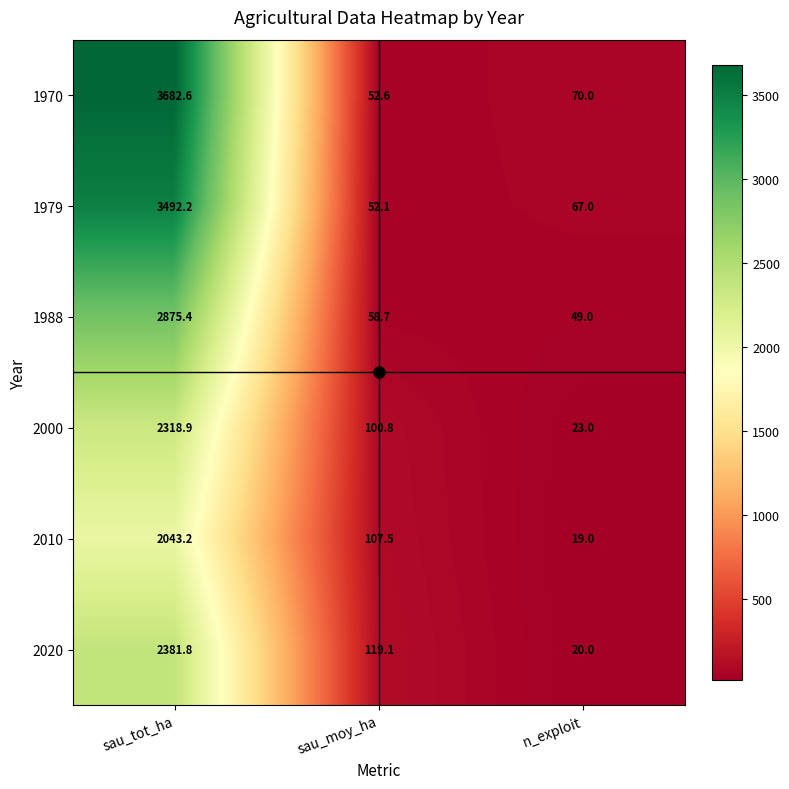

Is it true that 2000 equals 3429.2 at sau_tot_ha?

False